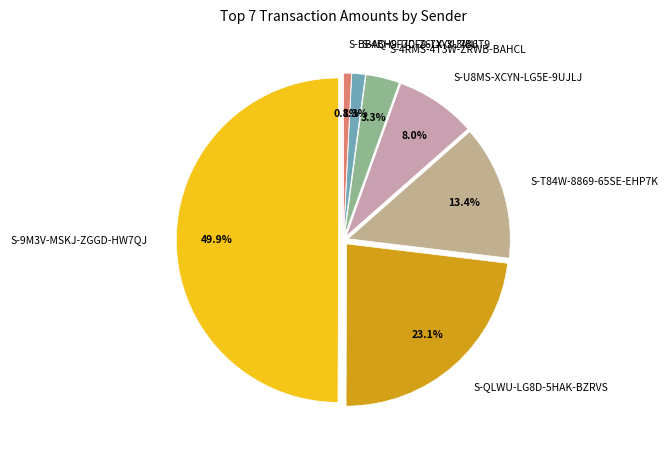

Is there any slice that represents more than half of the pie?

No